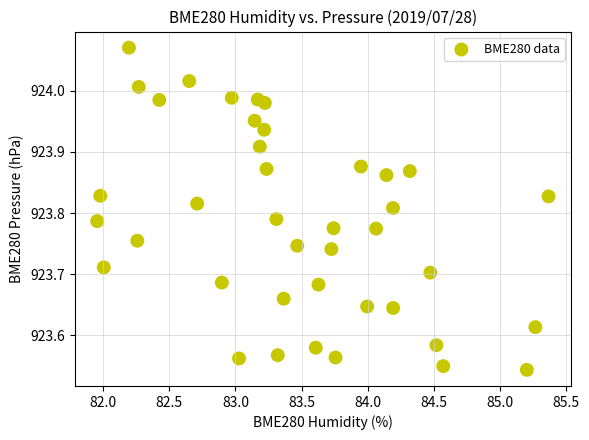

What is the range of X values (max minus min)?

3.4